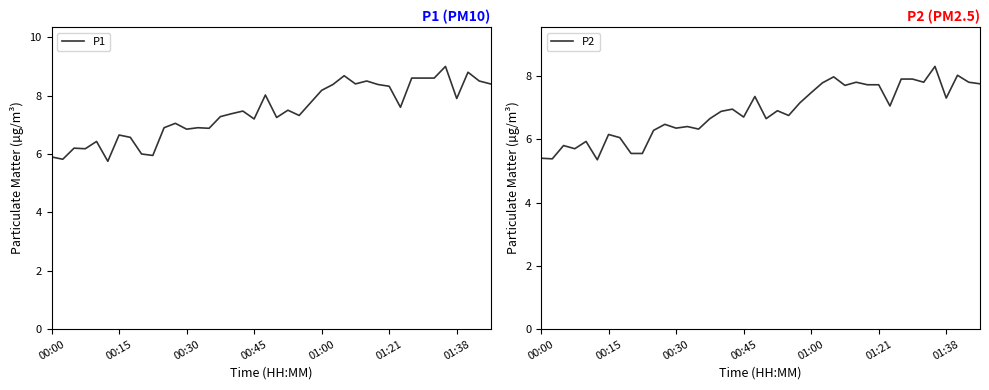

What value does the P2 series have at 00:30?

6.3